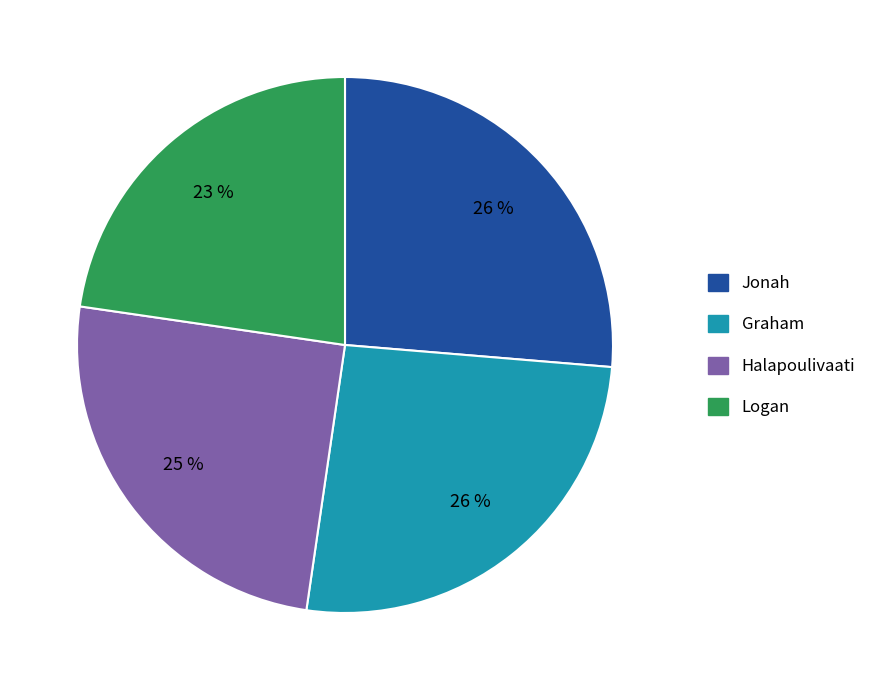

Does Logan represent more than half of the total?

No